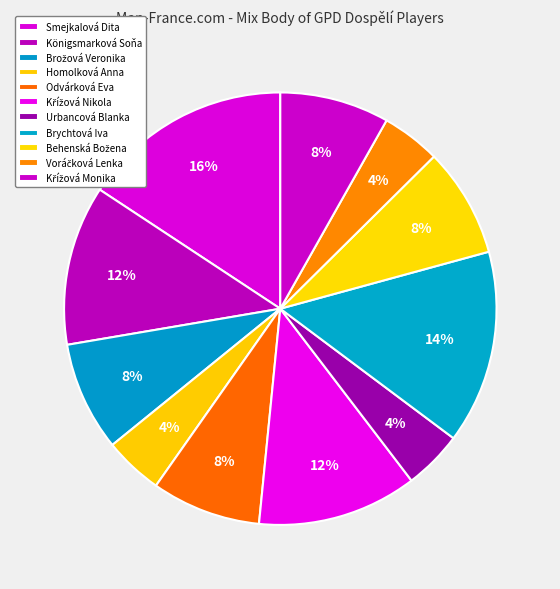

Does Křížová Nikola account for over 50% of the chart?

No